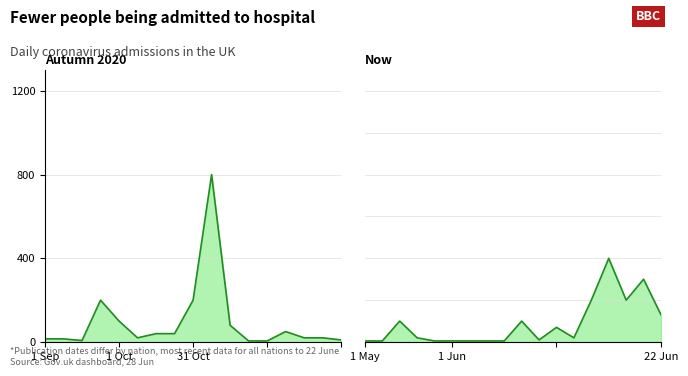

Is it true that the value at 29 is 31?

False